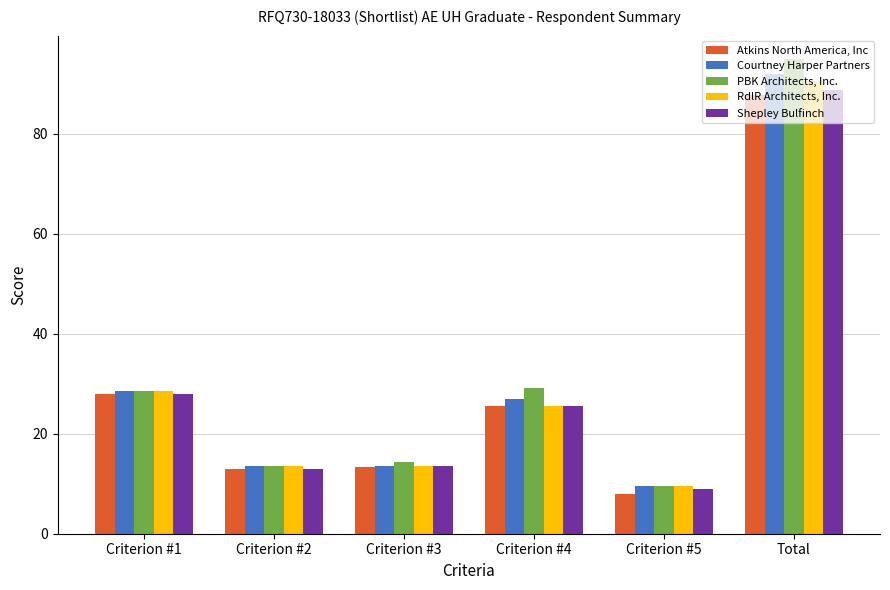

Between Criterion #3 and Total, which series saw the biggest shift?

PBK Architects, Inc.